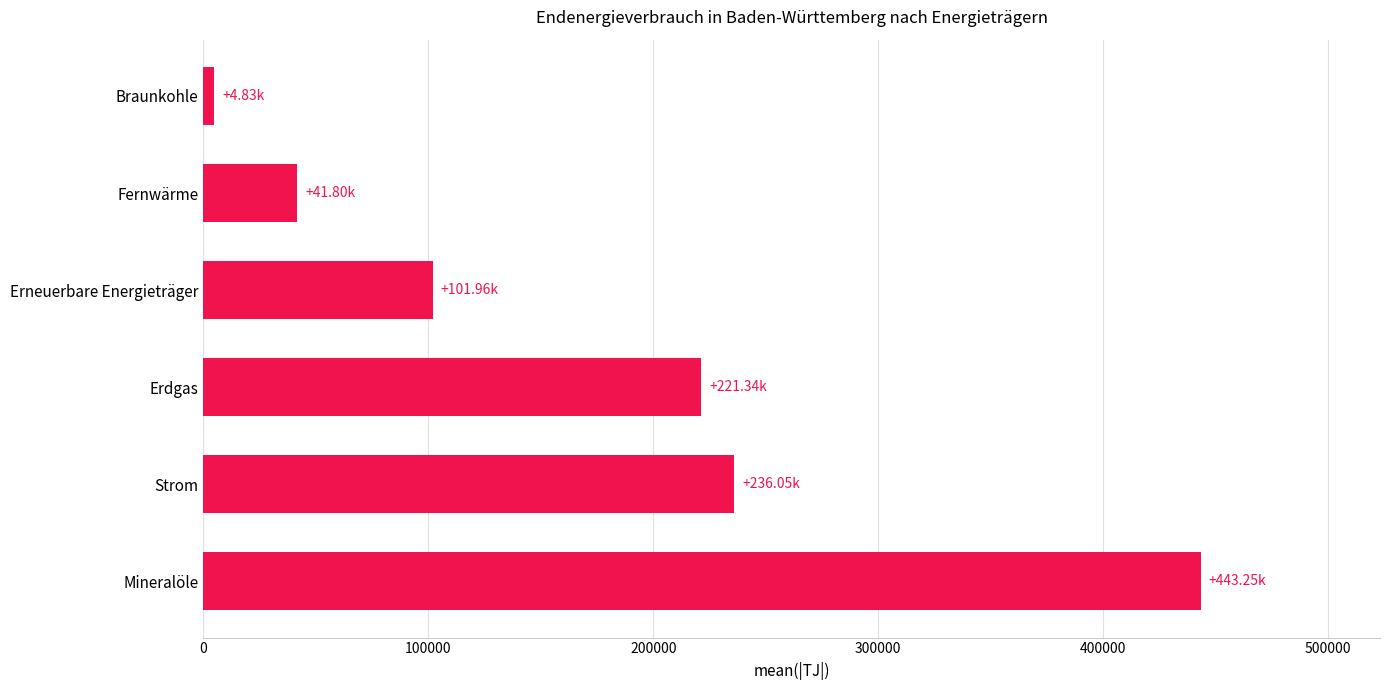

At which label is the value closest to 224041?

Erdgas